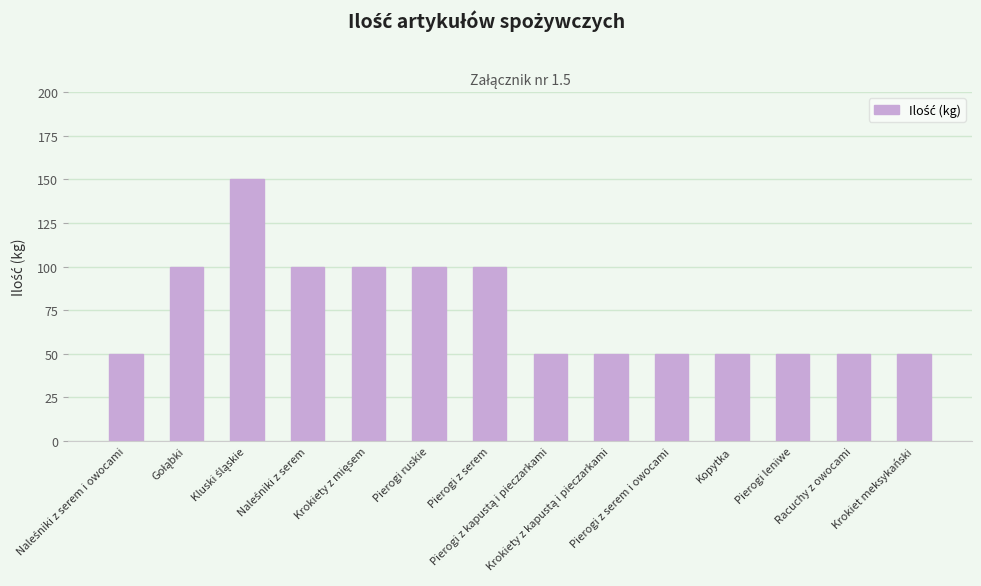

What is the difference between the second highest and second lowest values?

50